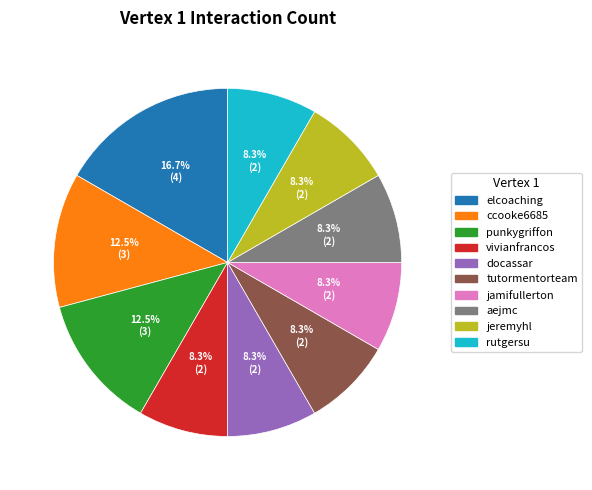

Approximately how many times larger is the value at punkygriffon compared to tutormentorteam?

1.5